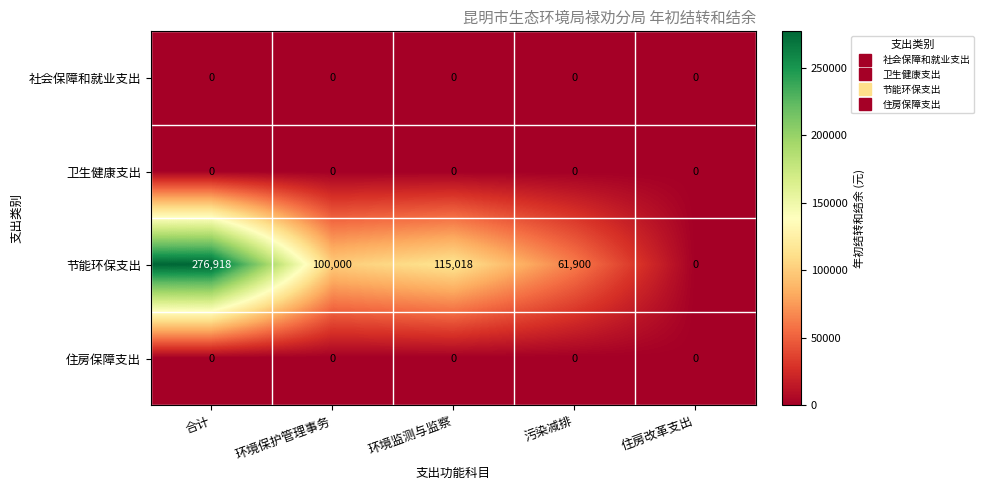

At which category is the sum across all series the highest?

合计